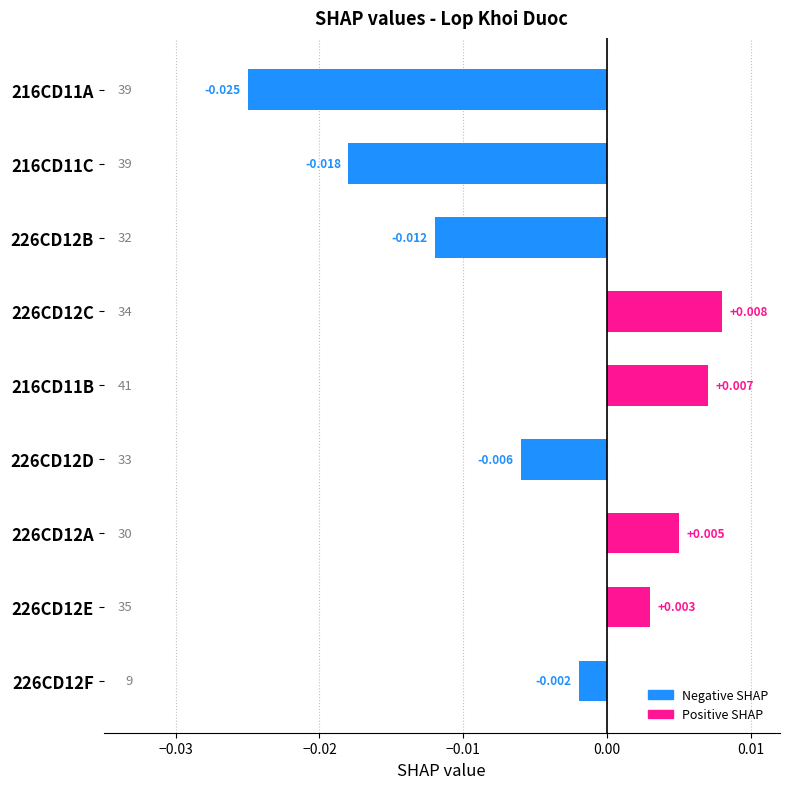

Count the number of categories in the chart.

9